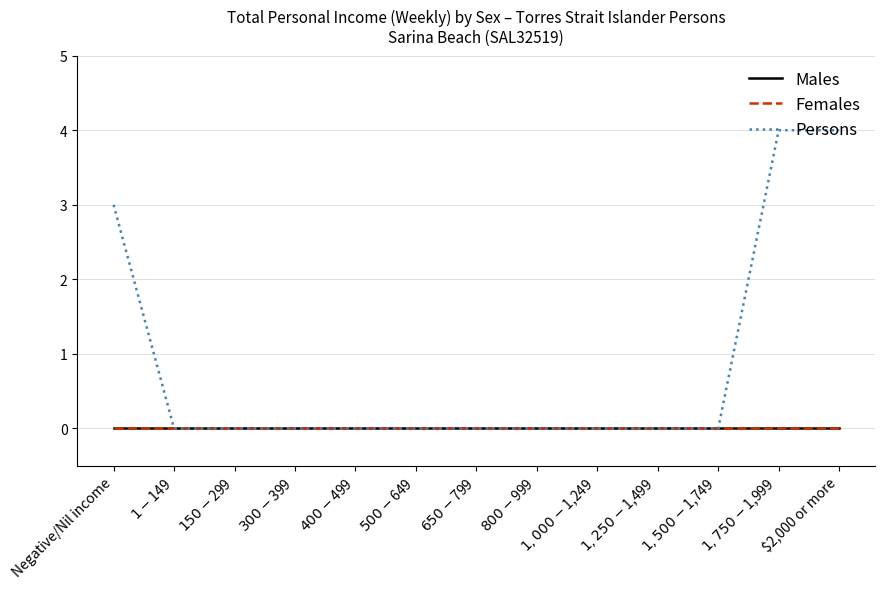

At how many categories does at least one series exceed 0?

3